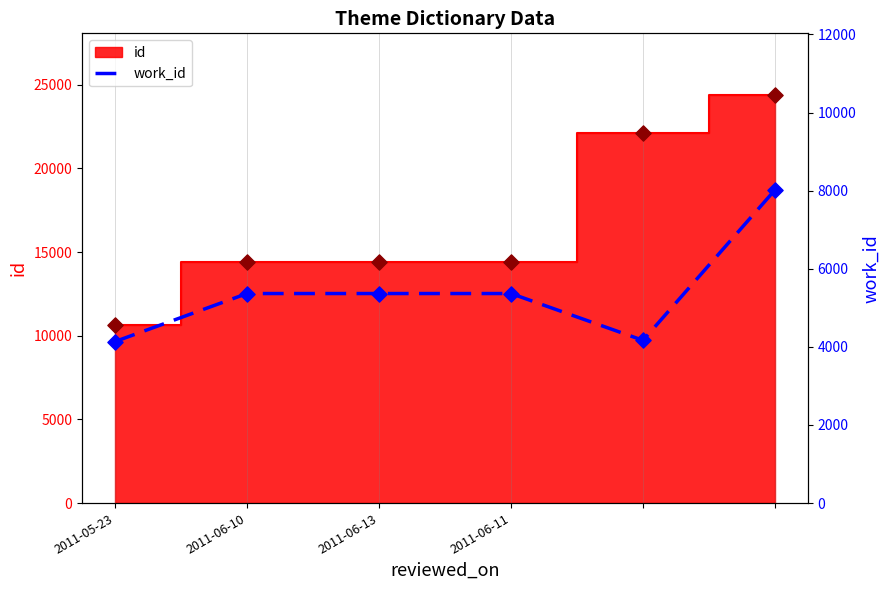

Between 2011-06-10 and 4, which is larger?

2011-06-10